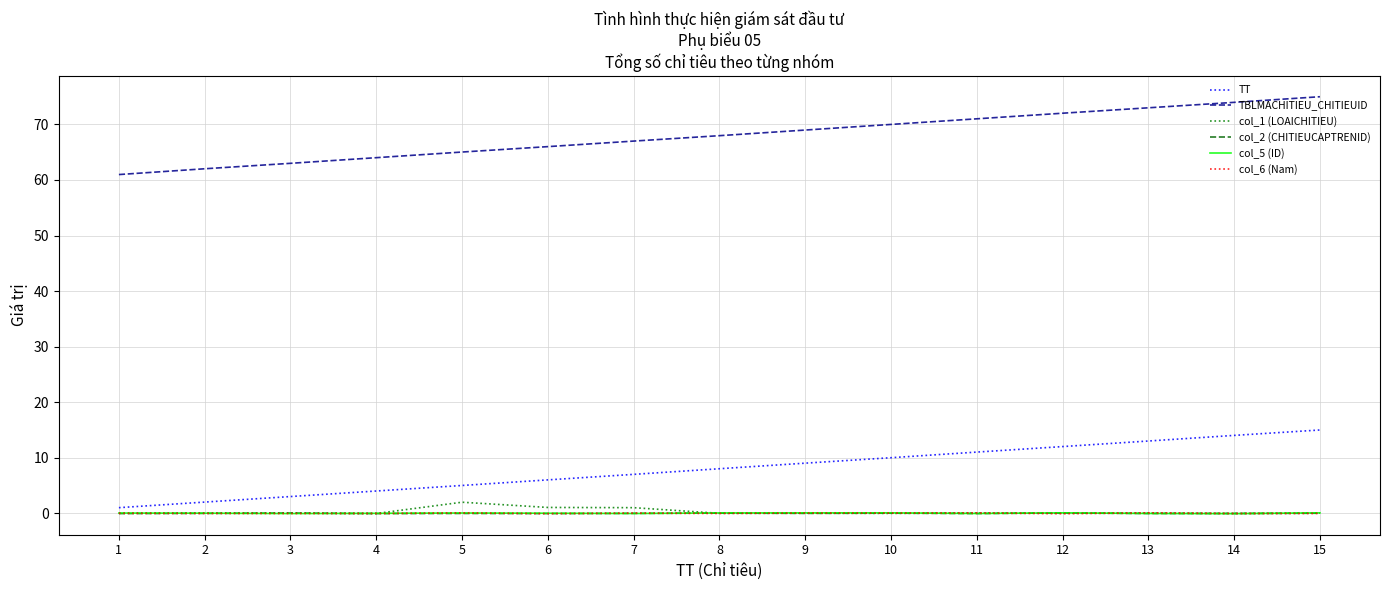

Reading left to right, transcribe all the data shown in this chart.

TT: 1=1.0	2=2.0	3=3.0	4=4.0	5=5.0	6=6.0	7=7.0	8=8.0	9=9.0	10=10.0	11=11.0	12=12.0	13=13.0	14=14.0	15=15.0
TBLMACHITIEU_CHITIEUID: 1=61.0	2=62.0	3=63.0	4=64.0	5=65.0	6=66.0	7=67.0	8=68.0	9=69.0	10=70.0	11=71.0	12=72.0	13=73.0	14=74.0	15=75.0
col_1 (LOAICHITIEU): 1=0.0	2=0.0	3=0.0	4=-0.0	5=2.0	6=1.0	7=1.0	8=-0.0	9=0.0	10=-0.0	11=0.0	12=-0.0	13=0.0	14=-0.0	15=0.0
col_2 (CHITIEUCAPTRENID): 1=-0.1	2=-0.0	3=0.0	4=-0.1	5=-0.0	6=-0.1	7=-0.0	8=0.0	9=-0.0	10=0.0	11=-0.1	12=0.0	13=-0.0	14=-0.0	15=-0.0
col_5 (ID): 1=0.0	2=0.0	3=-0.1	4=-0.0	5=0.0	6=0.0	7=-0.0	8=0.1	9=0.1	10=0.1	11=-0.0	12=0.1	13=-0.0	14=-0.1	15=0.1
col_6 (Nam): 1=-0.0	2=-0.0	3=-0.0	4=-0.0	5=0.1	6=-0.1	7=0.0	8=-0.0	9=0.0	10=0.0	11=0.1	12=-0.1	13=0.1	14=-0.1	15=-0.0